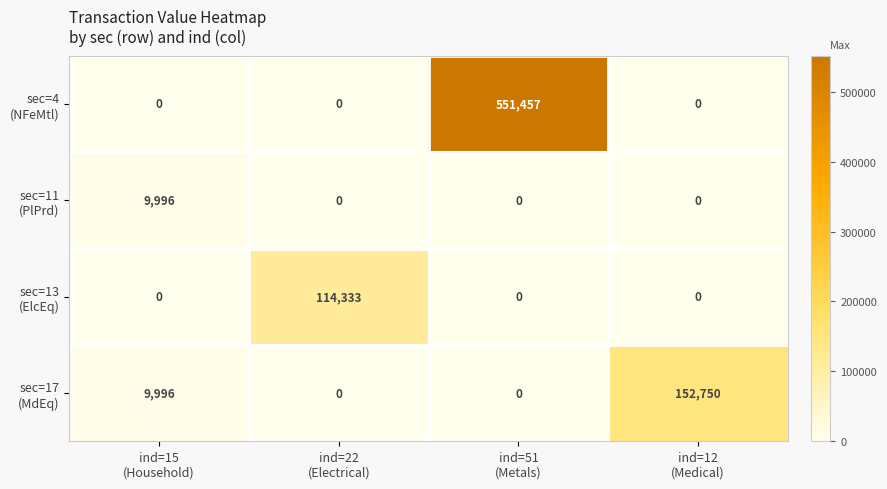

What is the greatest value displayed?

551457